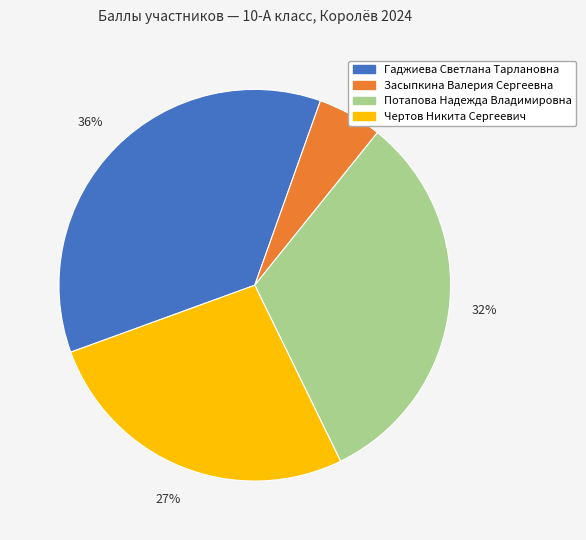

Combined, do Гаджиева Светлана Тарлановна and Засыпкина Валерия Сергеевна account for over 50%?

No